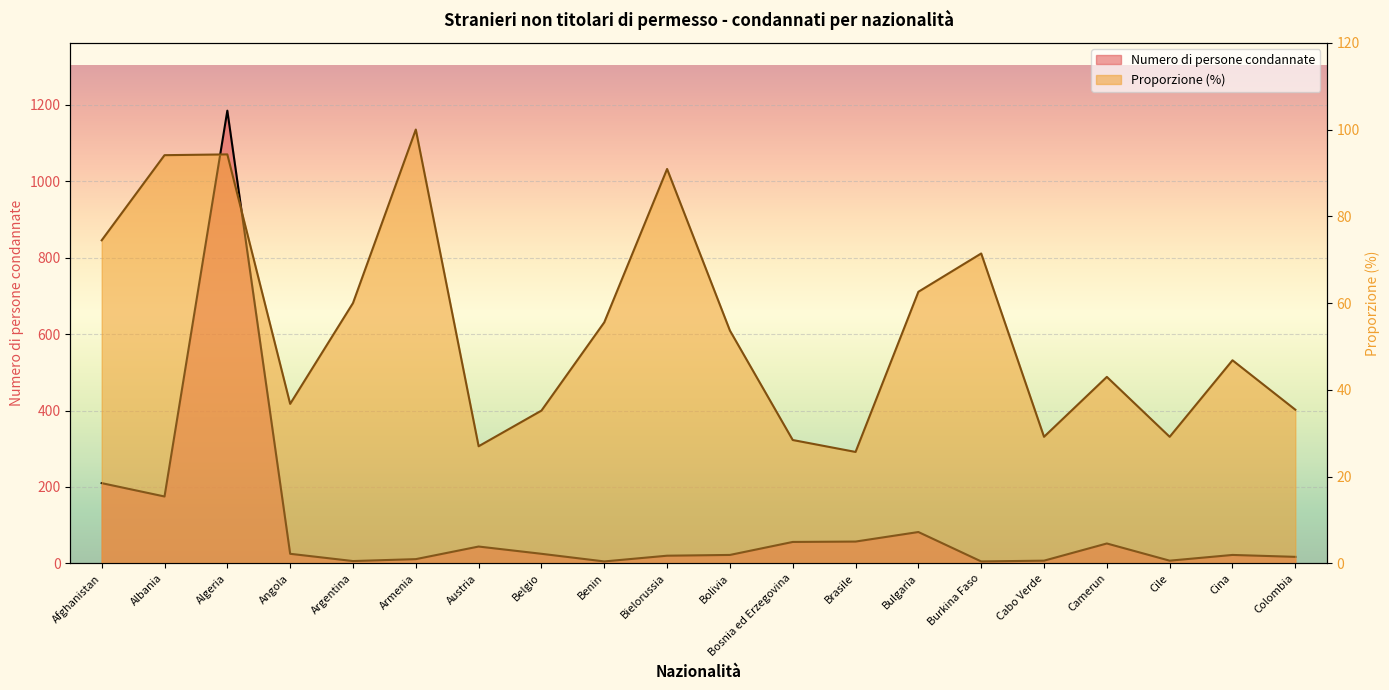

At which label does Numero di persone condannate first exceed 25?

Afghanistan